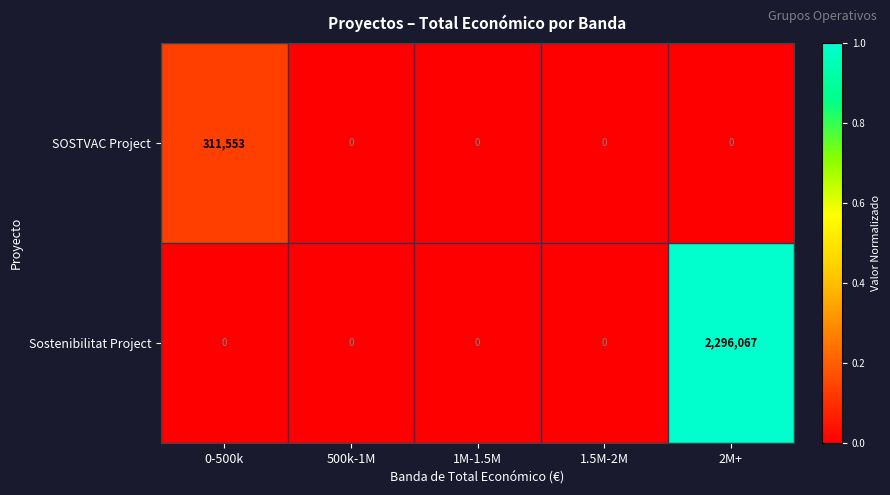

The Sostenibilitat Project series shows 3049797 at 2M+. True or false?

False